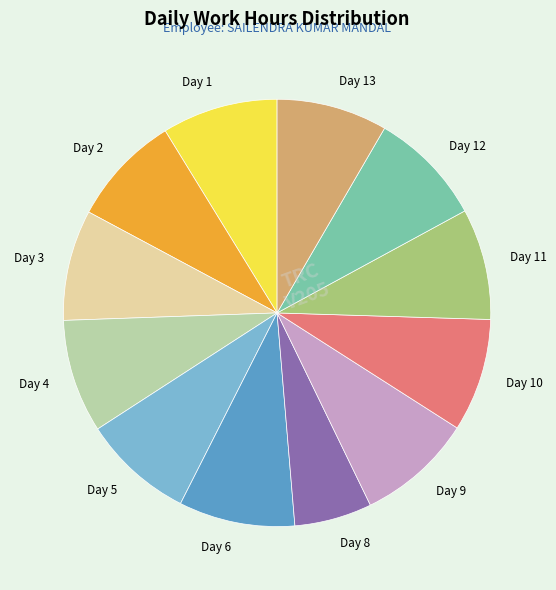

Do Day 8 and Day 11 together represent more than half of the pie?

No